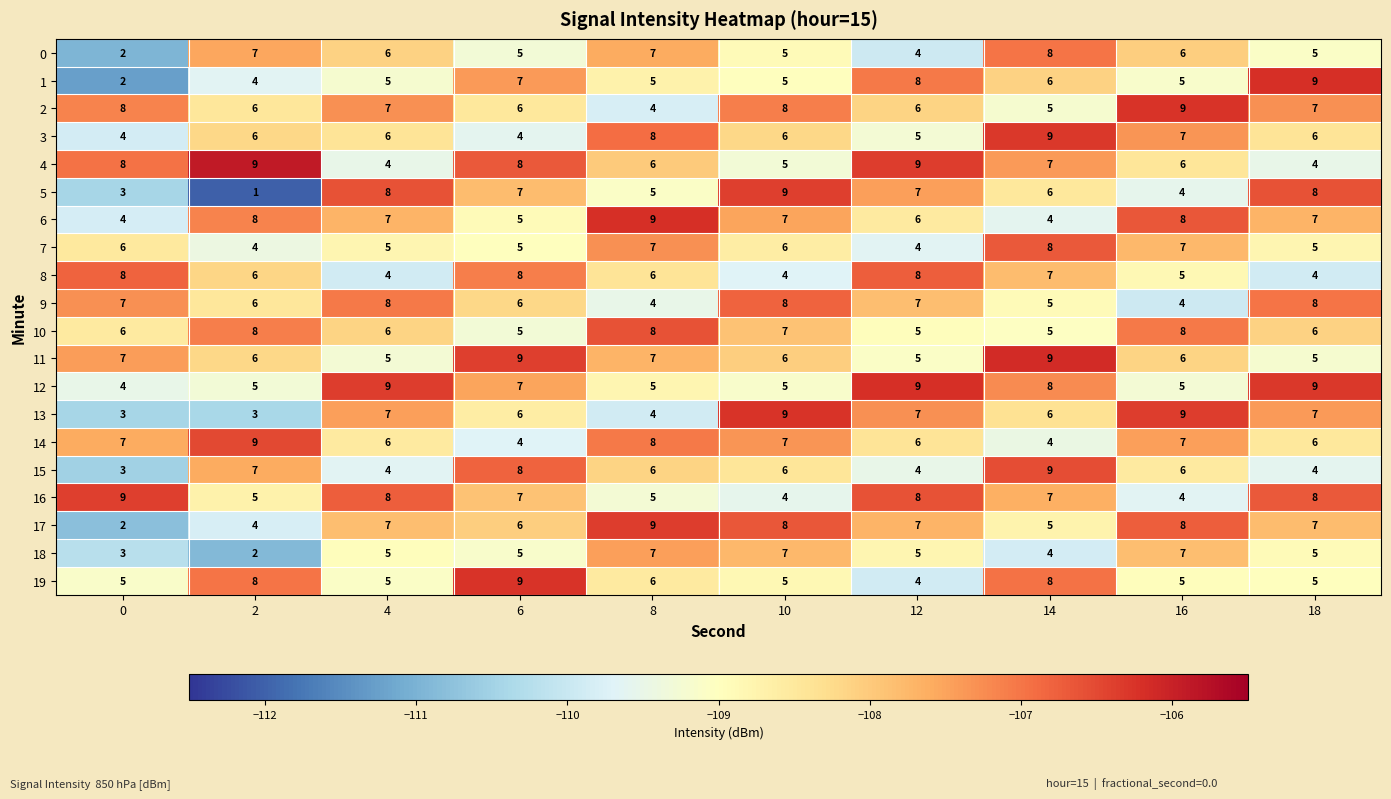

Read the 11 value at 8.

7